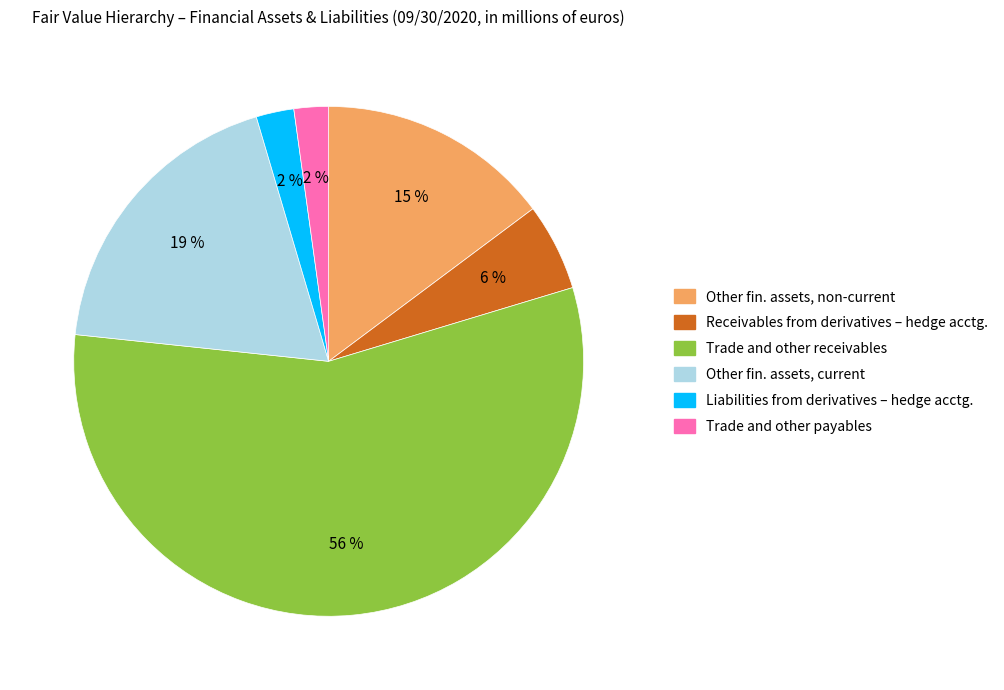

To the nearest percent, what is the average slice percentage?

17%